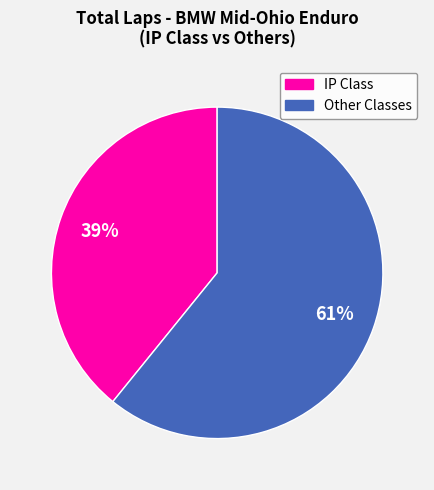

To the nearest percent, what is the difference between the largest and smallest slice percentages?

22%